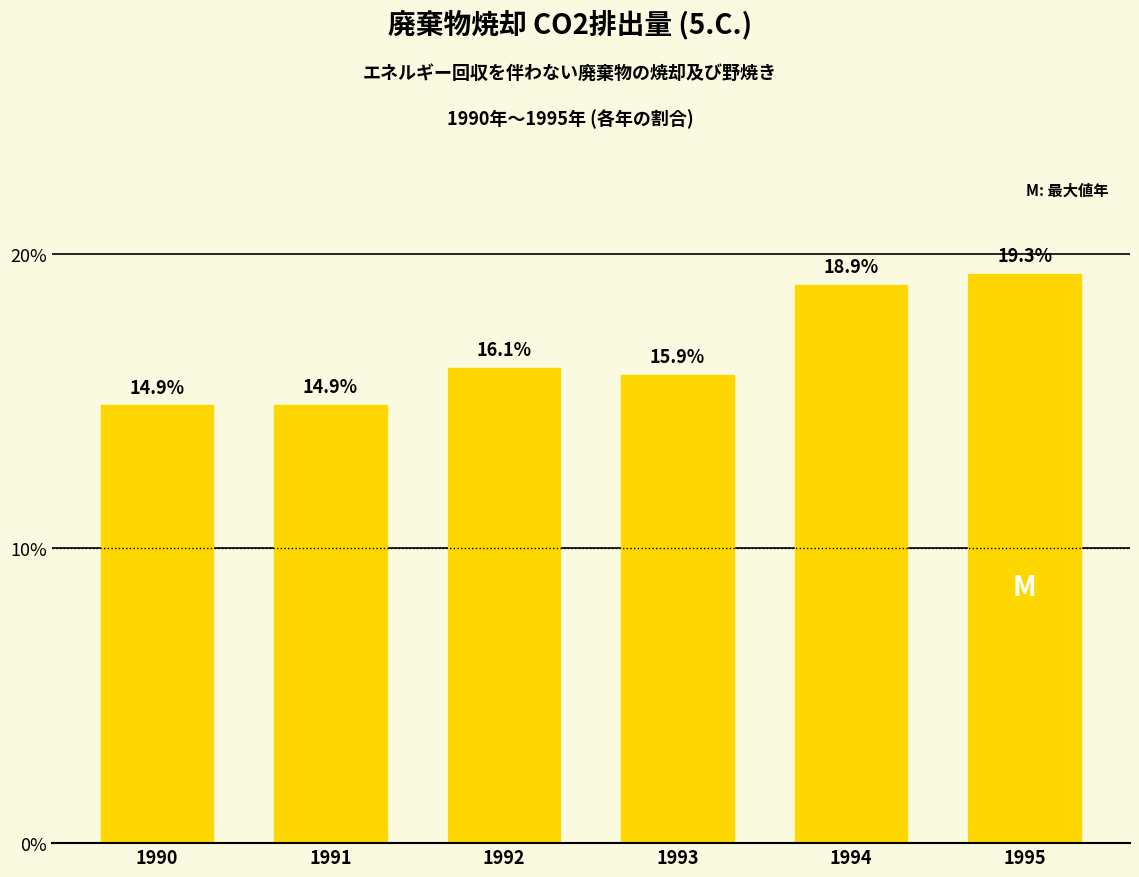

Count the number of values greater than 16.

3